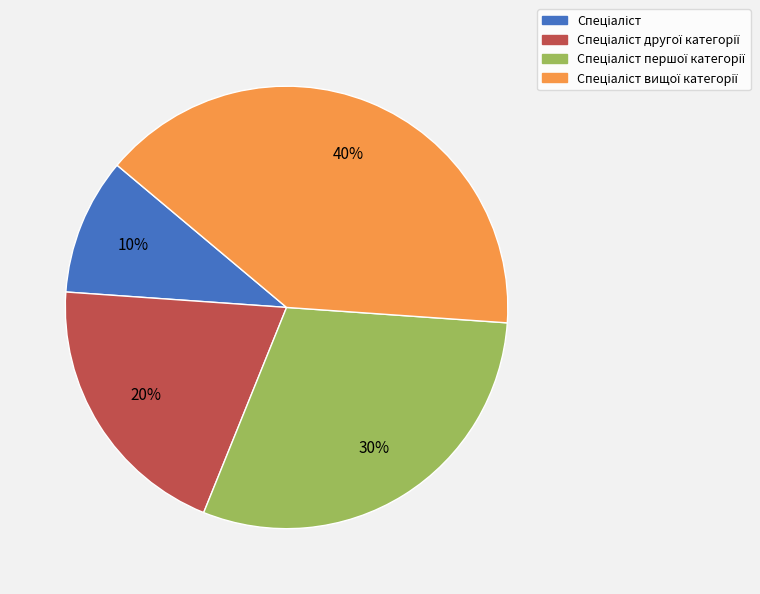

How many segments does this pie chart have?

4